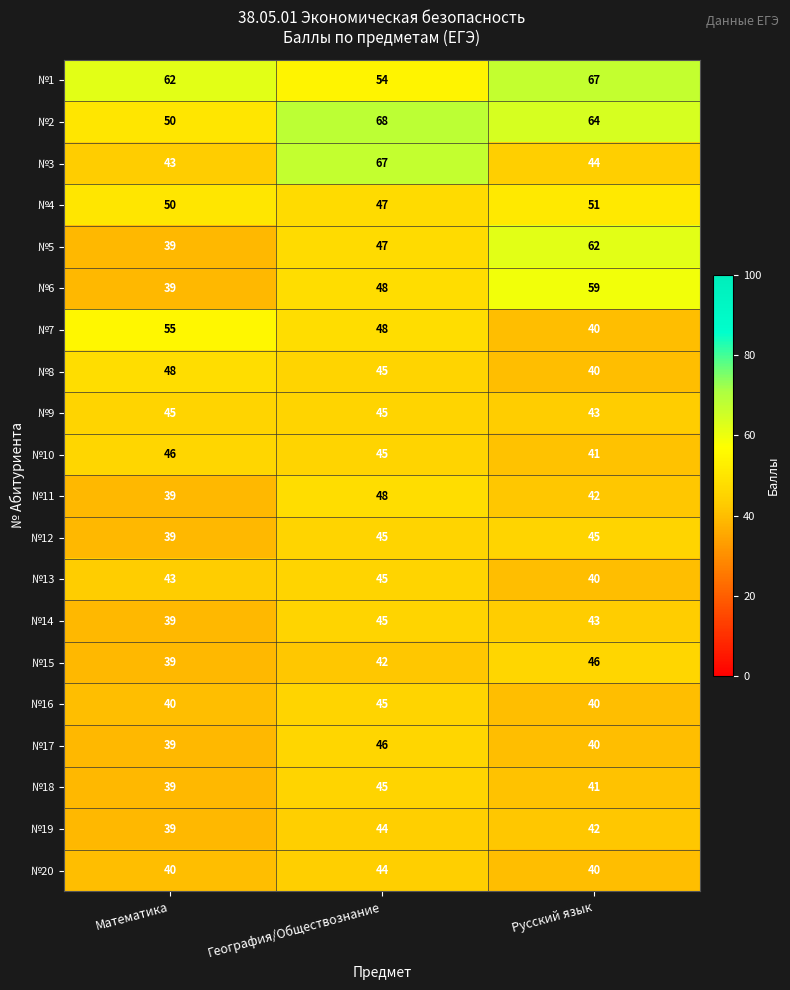

Between Математика and Русский язык, which series saw the biggest shift?

№5